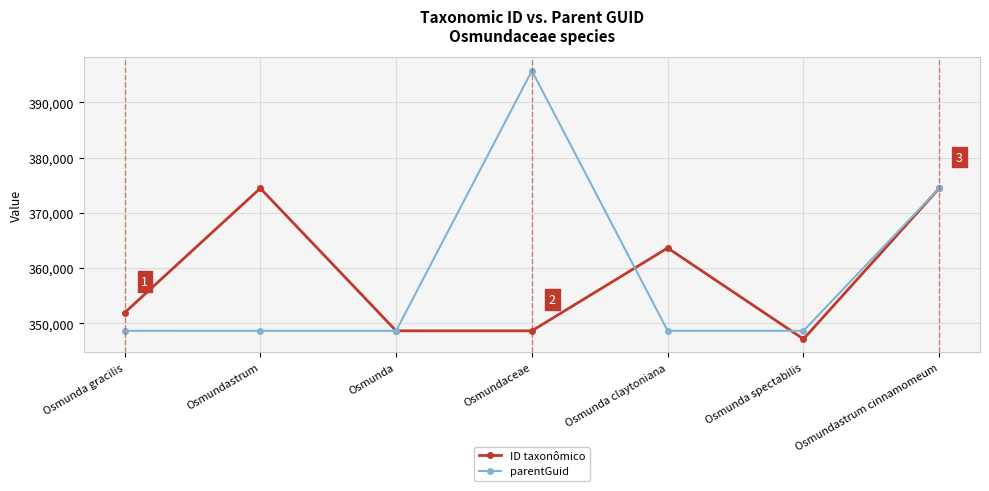

Is it true that parentGuid equals 348630 at Osmunda claytoniana?

True